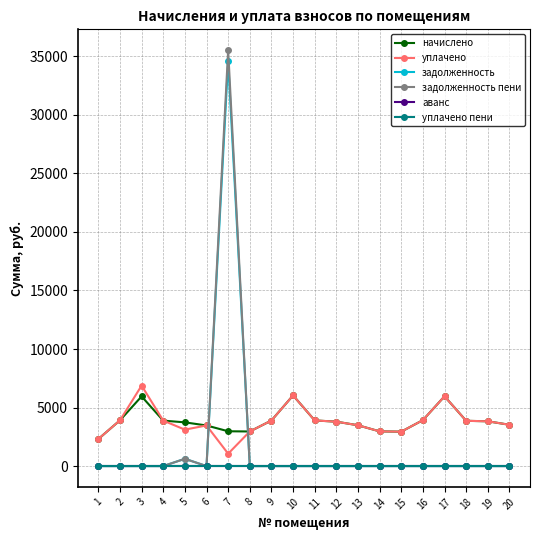

Is this an area chart (filled region under the line)?

No